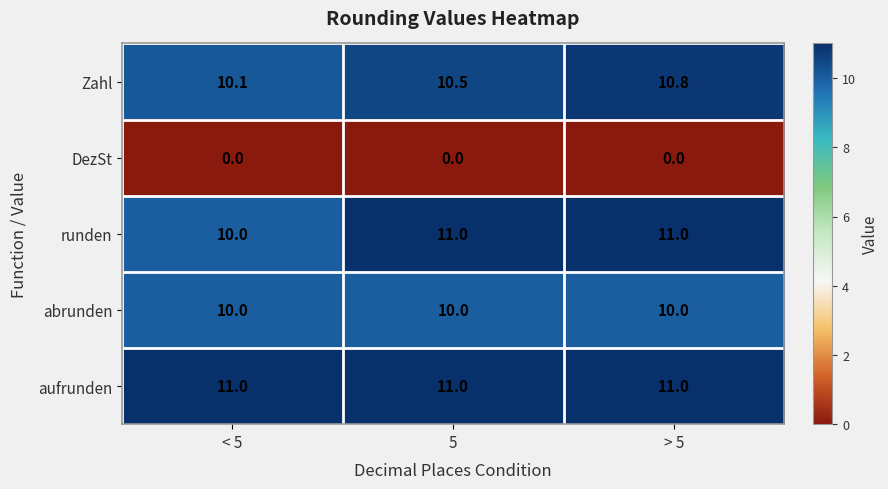

What is the maximum value shown in the chart?

11.0